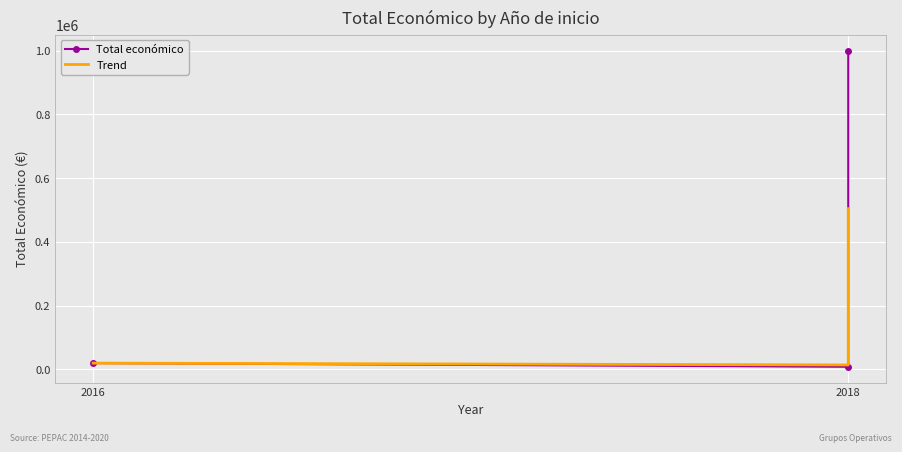

What is the label of the 2nd point from the right?

2018